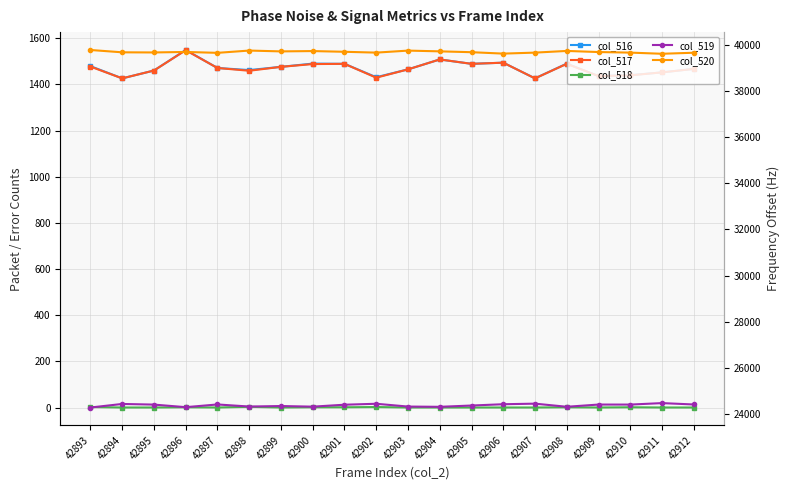

What is the value of the col_516 point at the 6th from the left?

1462